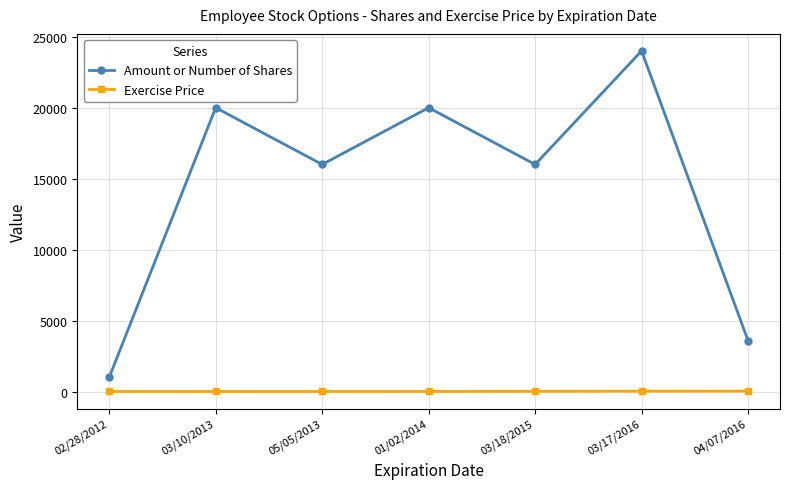

What is the difference between the maximum and minimum values in the Exercise Price series?

25.2